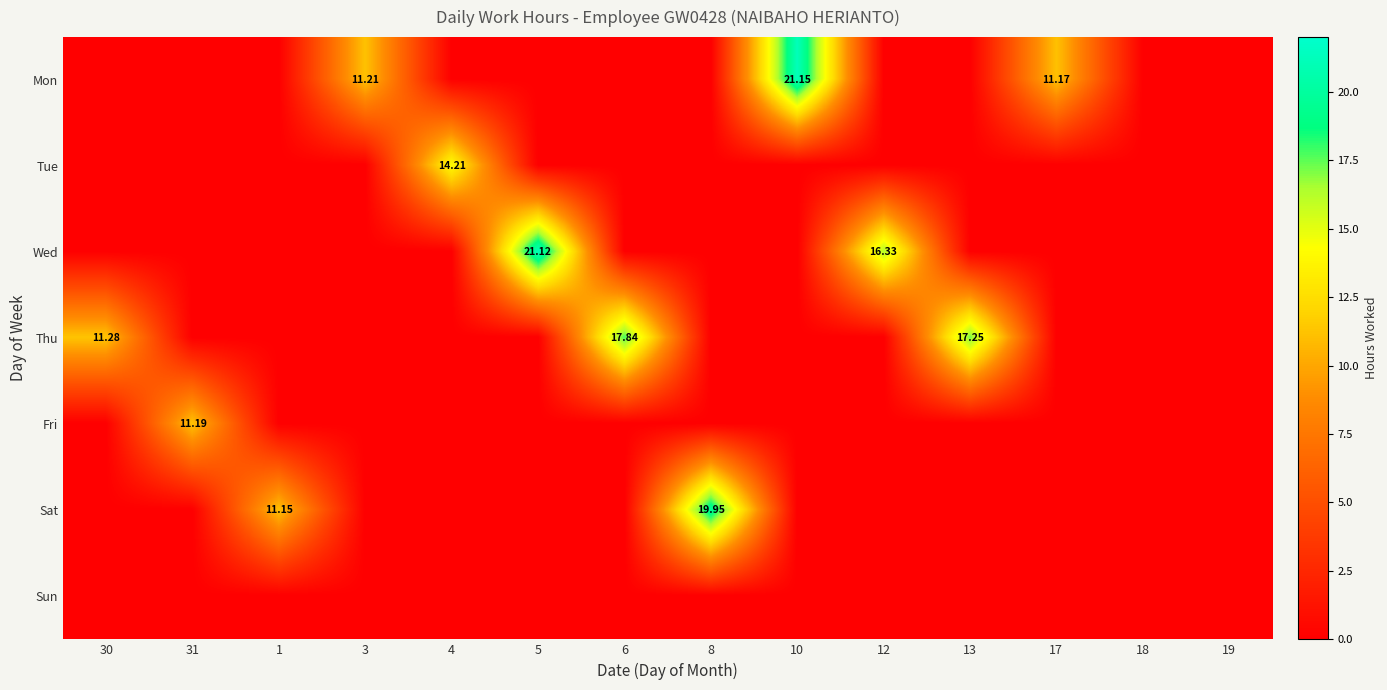

What is the sum of all Mon values?

43.5